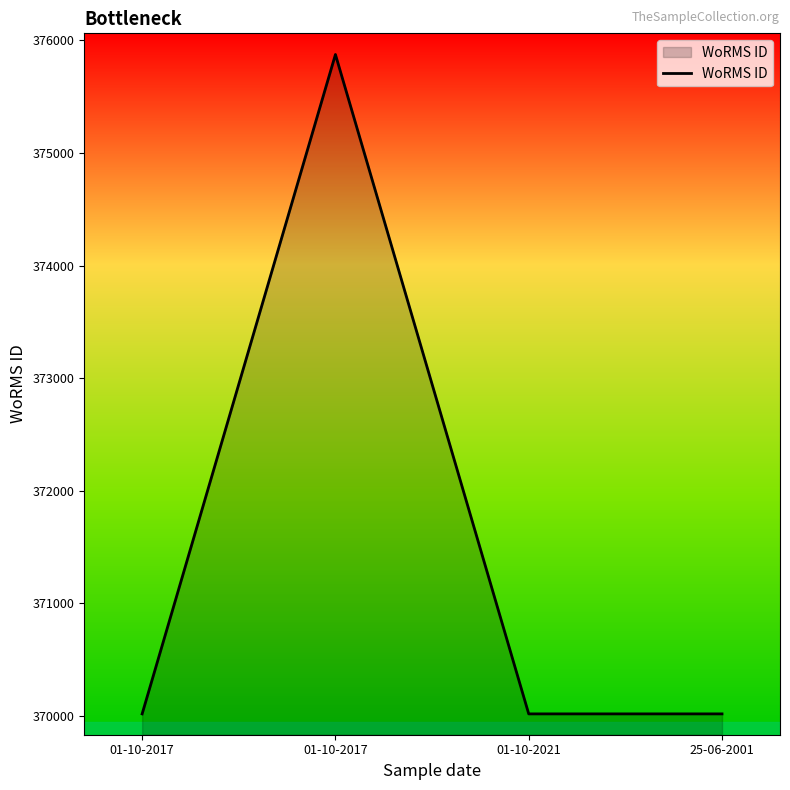

At which category does the chart reach its minimum across all series?

01-10-2017